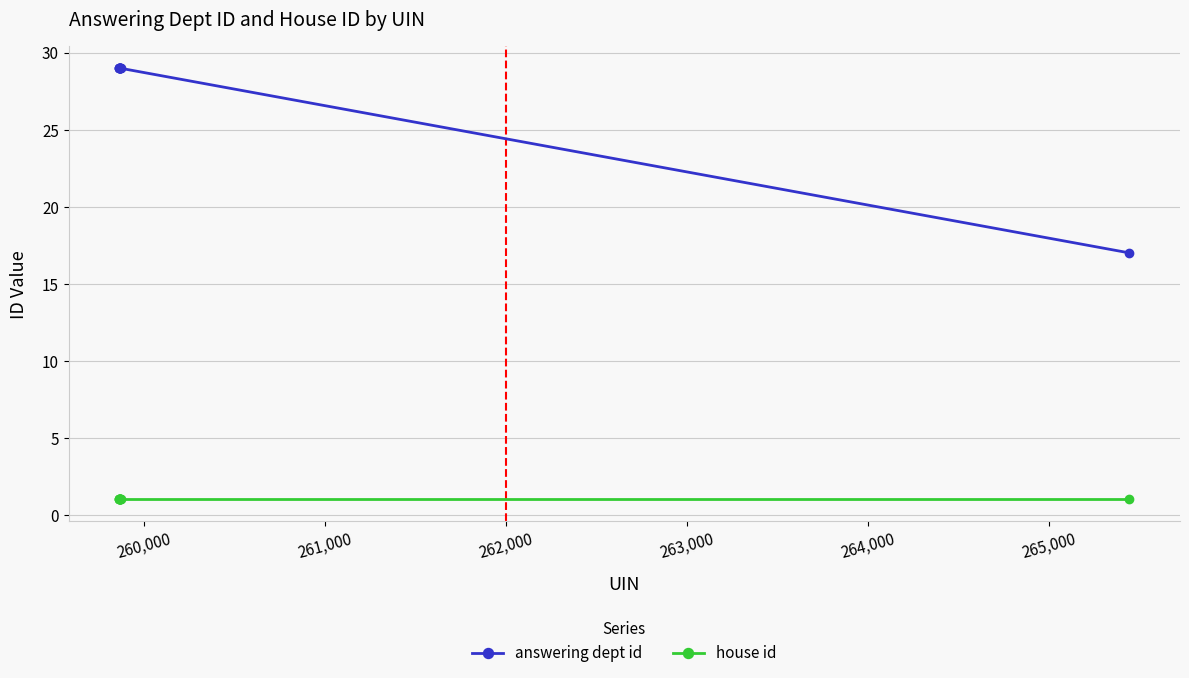

What are all the series names shown in the legend?

answering dept id, house id